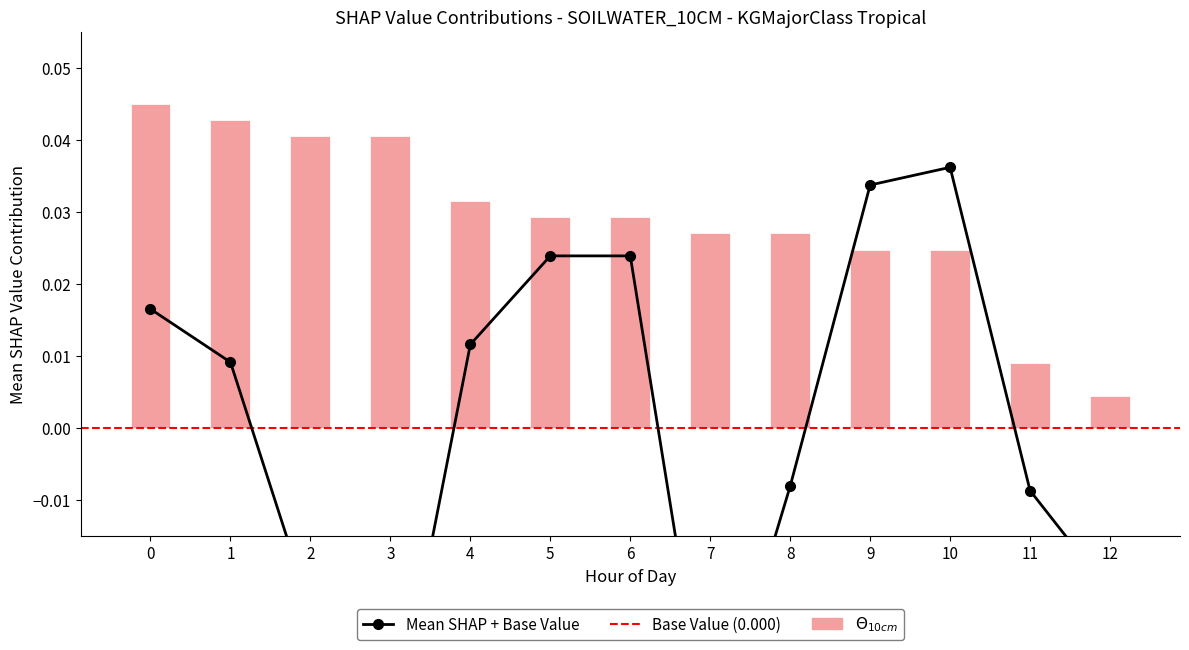

How many values are below zero?

6